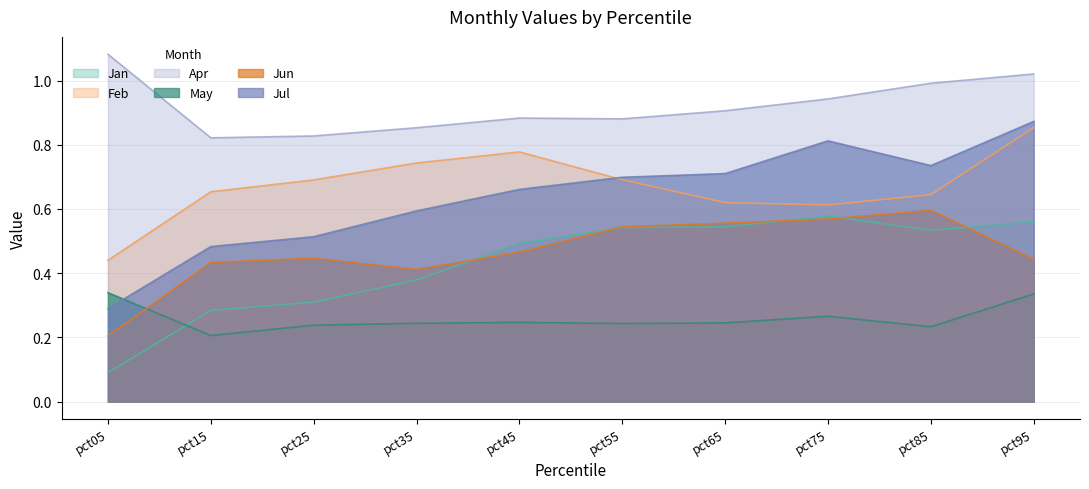

What is the approximate value of Jul at pct55?

0.7